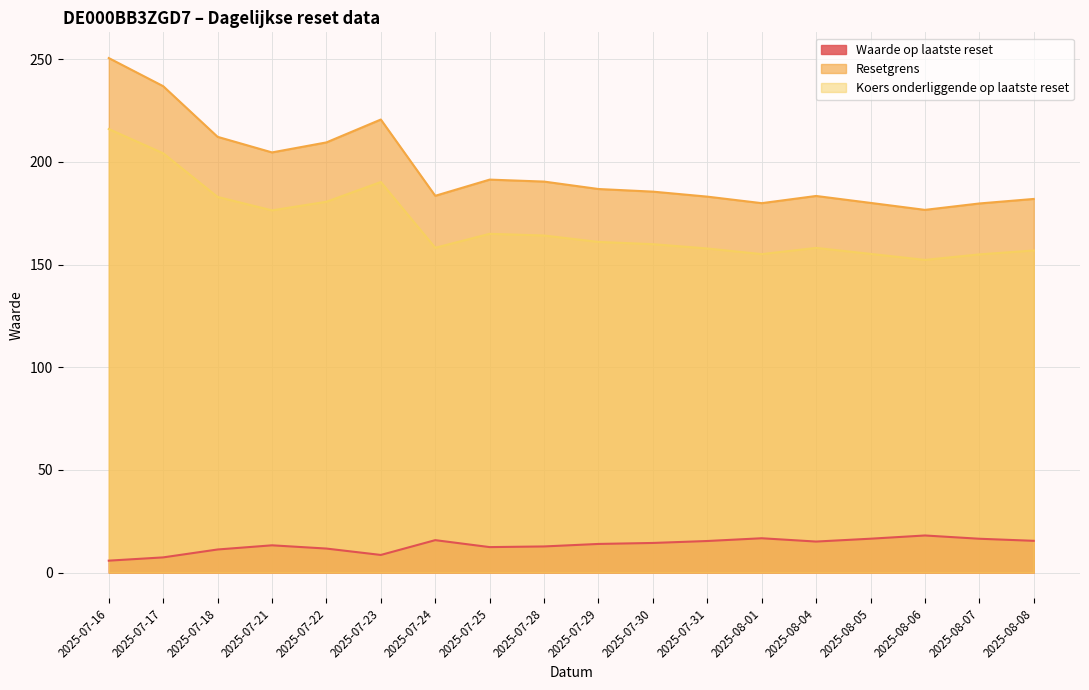

Rank the categories by Resetgrens value from highest to lowest.

2025-07-16, 2025-07-17, 2025-07-23, 2025-07-18, 2025-07-22, 2025-07-21, 2025-07-25, 2025-07-28, 2025-07-29, 2025-07-30, 2025-07-24, 2025-08-04, 2025-07-31, 2025-08-08, 2025-08-05, 2025-08-01, 2025-08-07, 2025-08-06